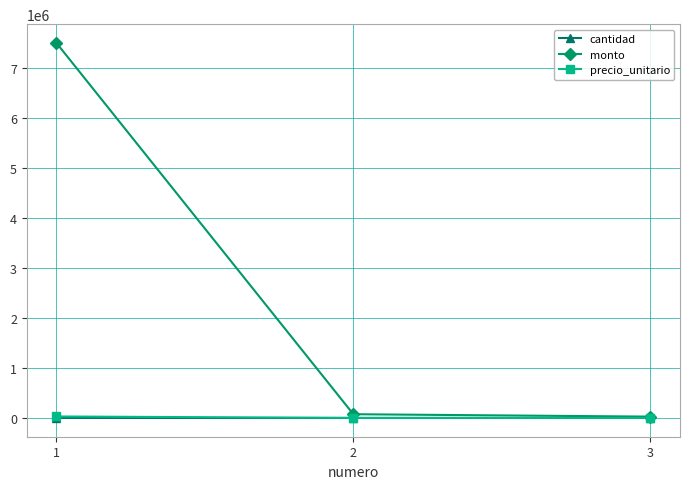

What is the maximum value shown in the chart?

7500000